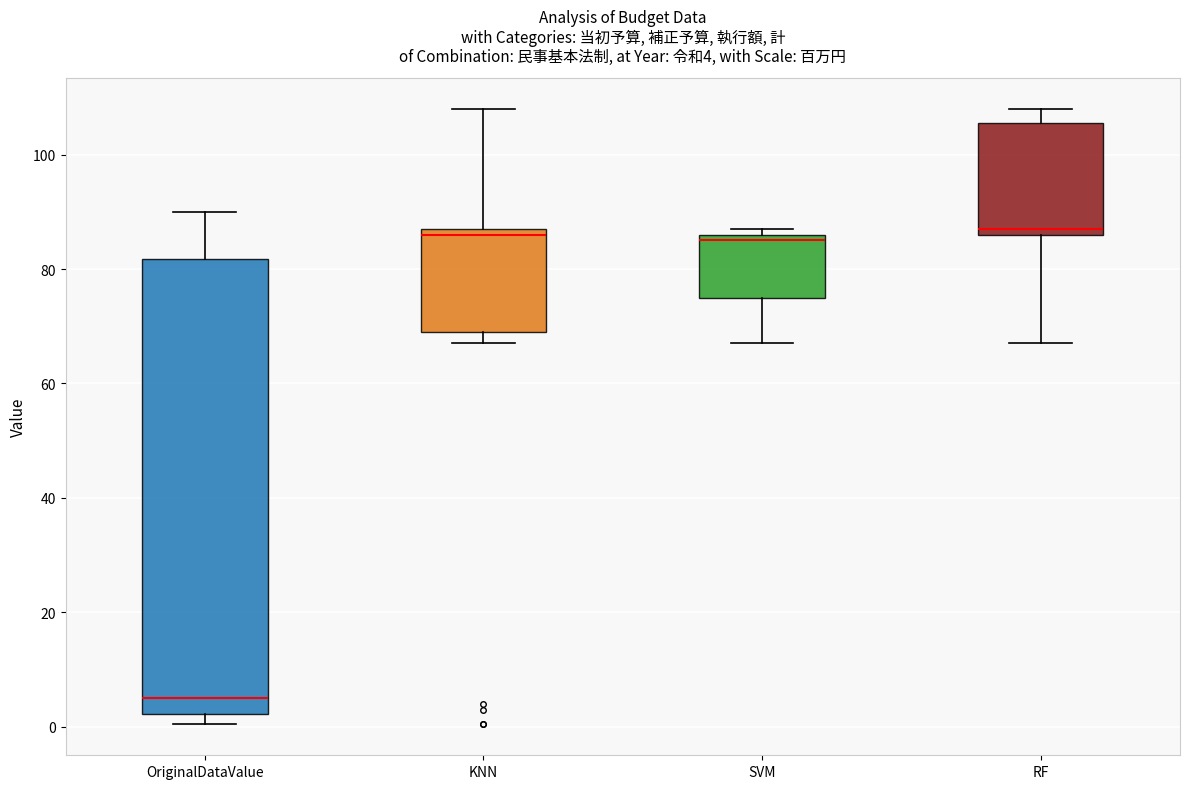

Comparing the boxes themselves (not the whiskers), which one is the tallest?

OriginalDataValue